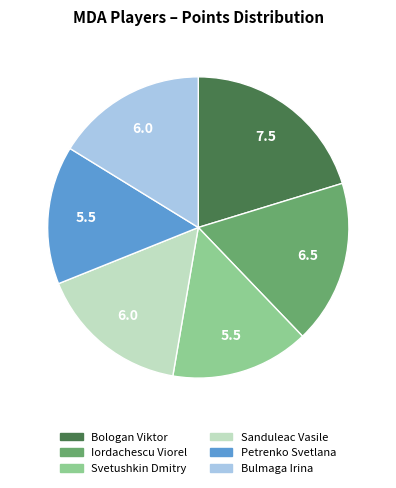

Does Iordachescu Viorel account for over 50% of the chart?

No